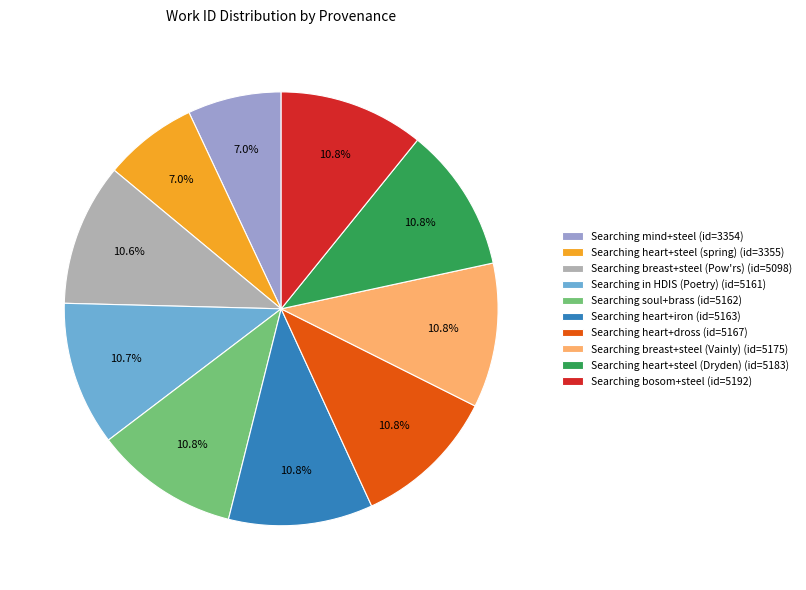

The Searching mind+steel slice represents 18% of the pie. True or false?

False